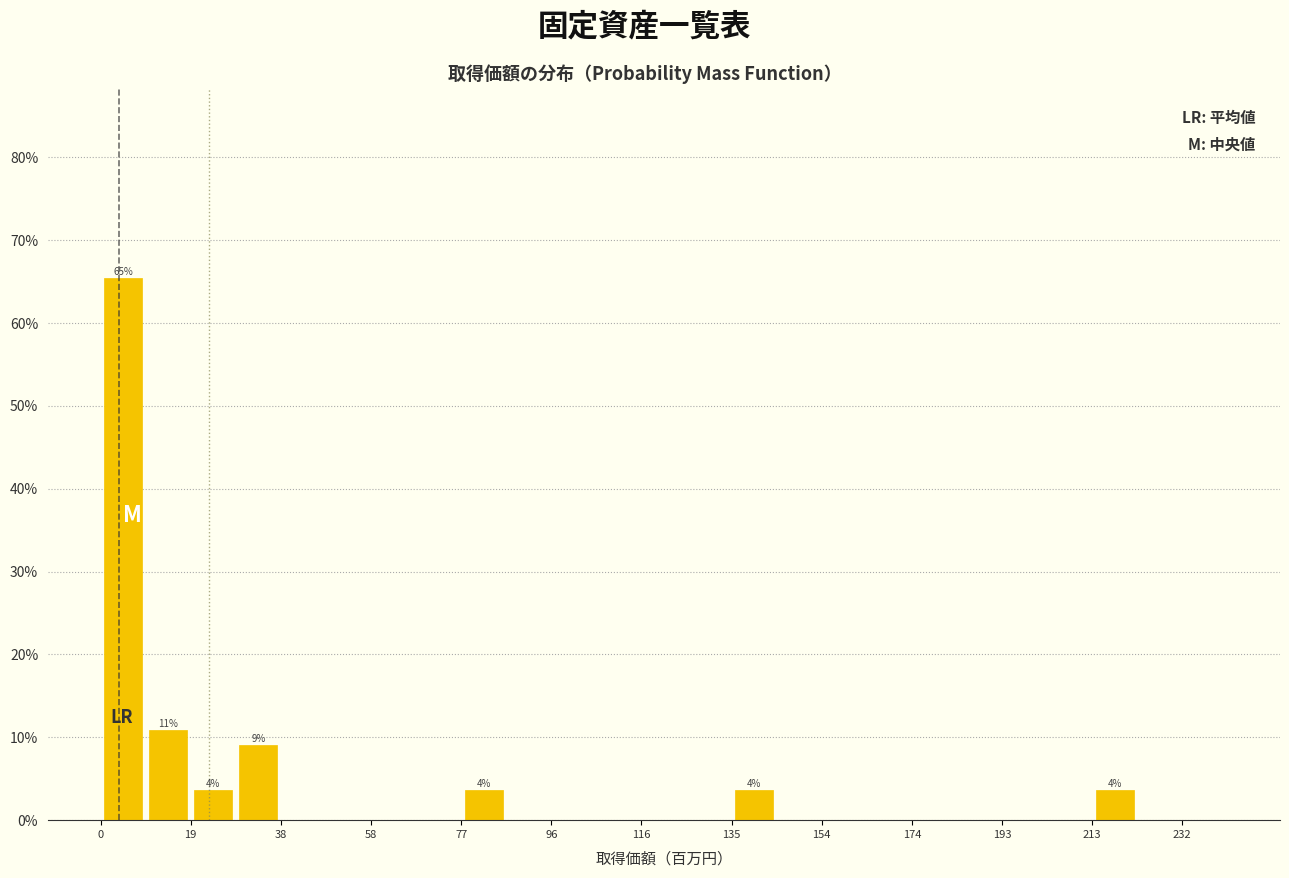

Over which range of the x-axis is the bar tallest?

0 to 10